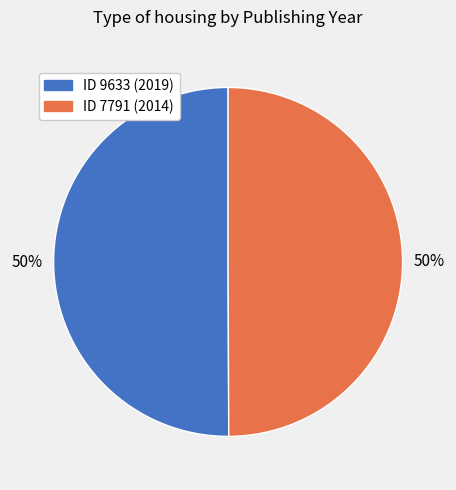

To the nearest percent, what is the average slice percentage?

50%